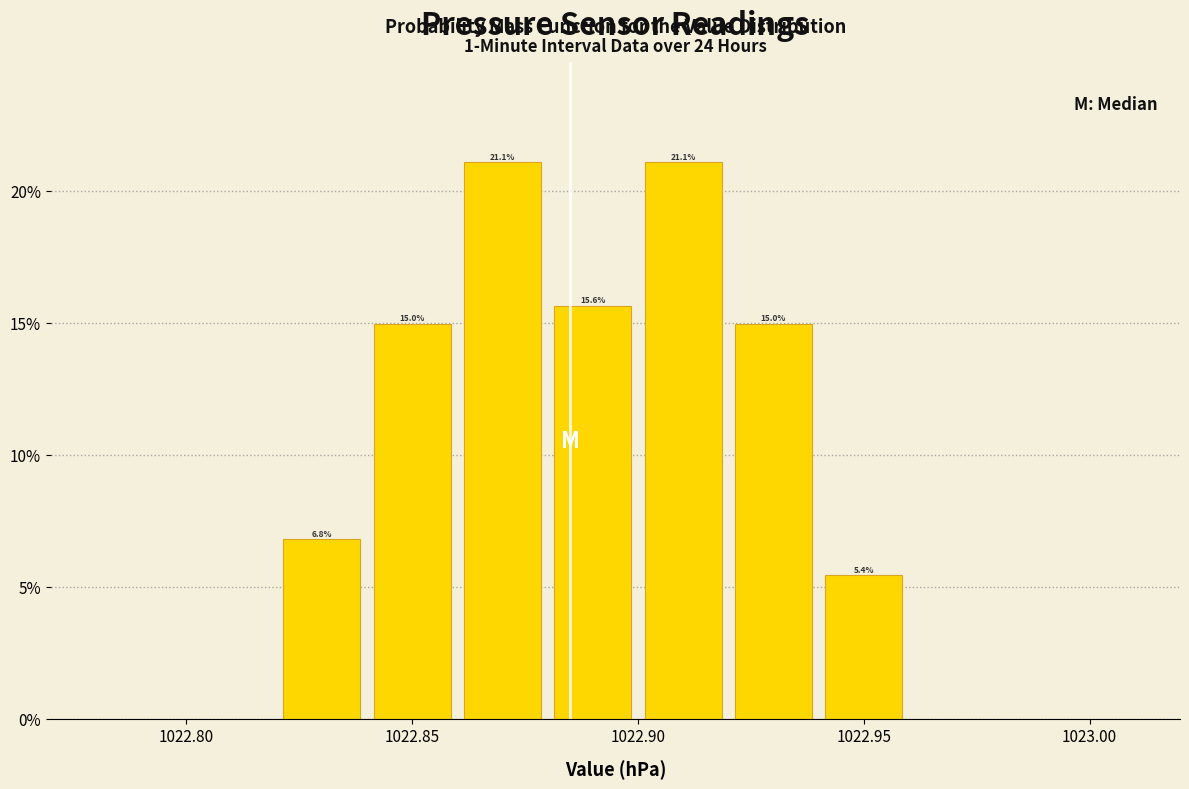

Reading left to right, list every bar in this chart as the range it spans on the x-axis followed by its height.

1022.82 to 1022.84: 6.8
1022.84 to 1022.86: 15.0
1022.86 to 1022.88: 21.1
1022.88 to 1022.90: 15.6
1022.90 to 1022.92: 21.1
1022.92 to 1022.94: 15.0
1022.94 to 1022.96: 5.4